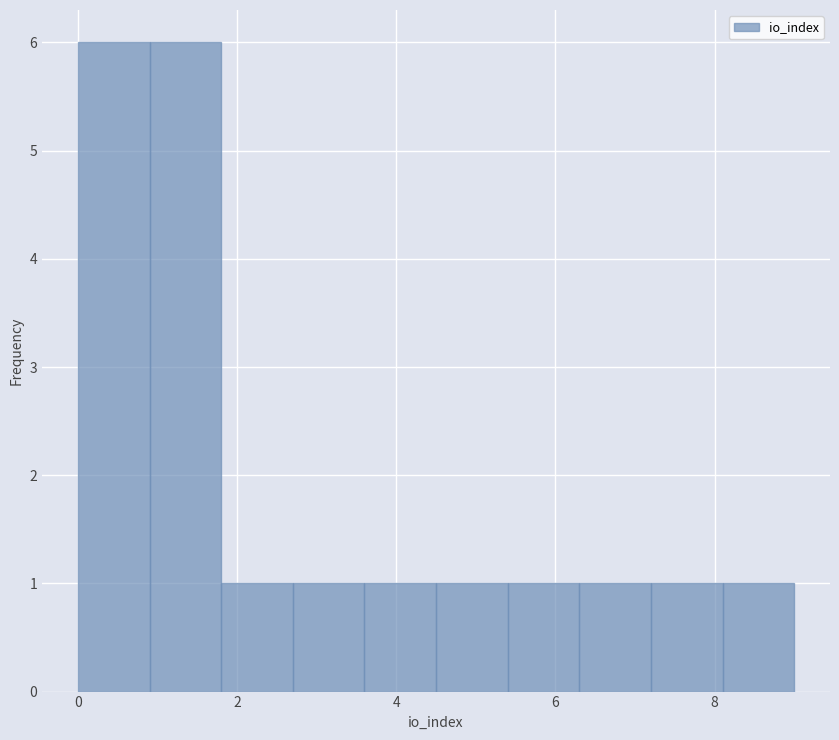

How tall is the bar that spans 5.4 to 6.3 on the x-axis? Neither the bar edges nor the heights are printed on the chart, so give them approximately, as read against the axes.

1